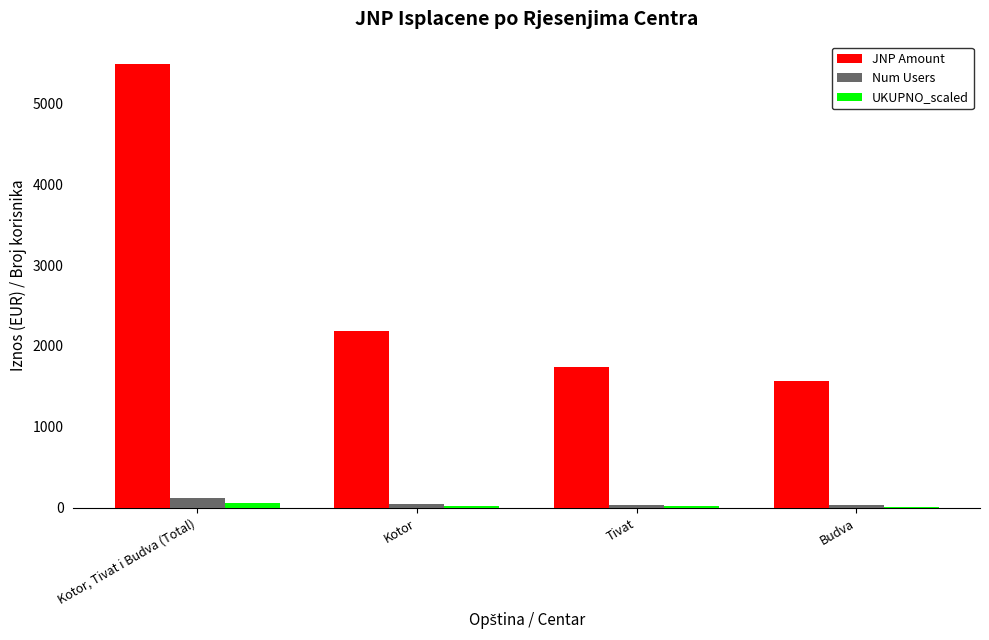

How many data points does each series have?

4